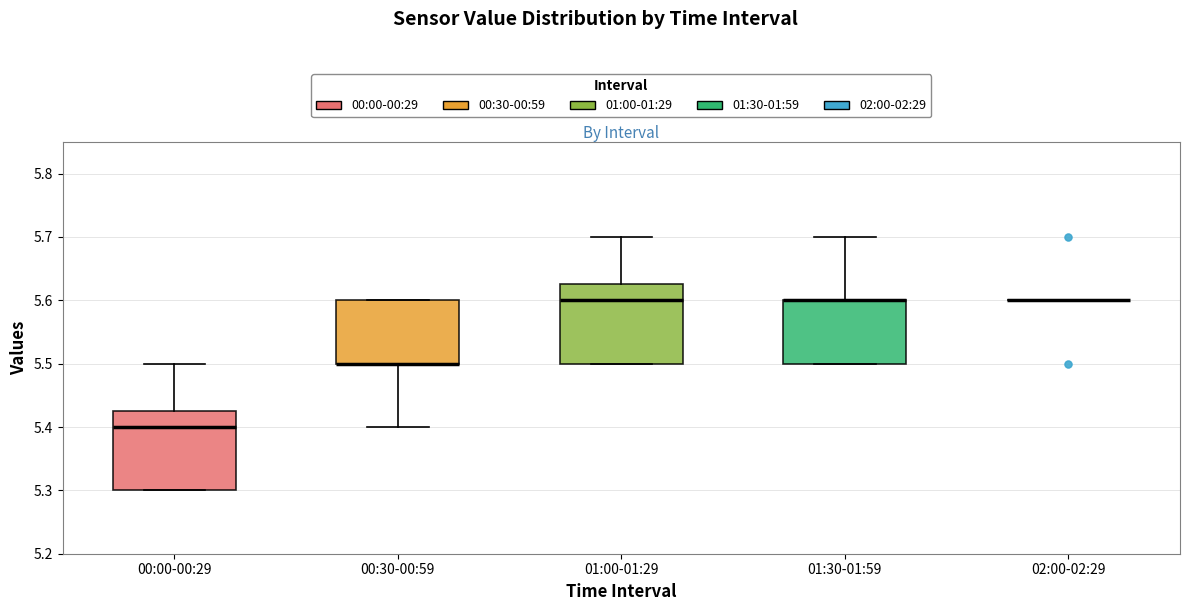

Where does the median line of the box for 01:00-01:29 sit on the y-axis? The values are not printed on the chart, so give them approximately, as read against the axis.

5.60